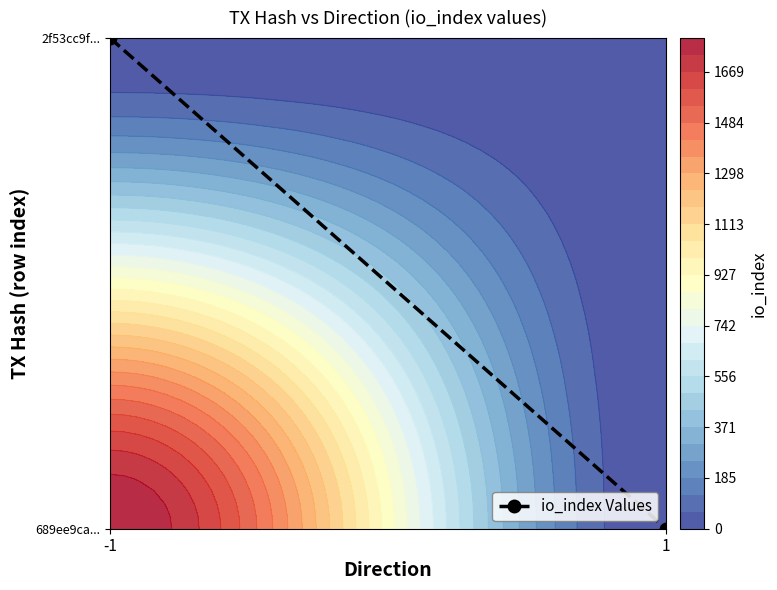

What is the difference between the values at 1 and -1?

2